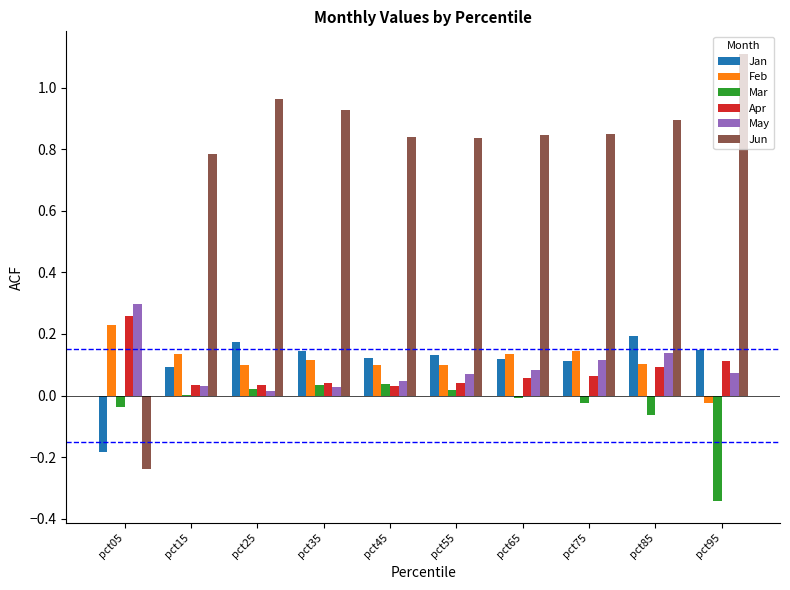

Is it true that Apr equals 0.1 at pct95?

True